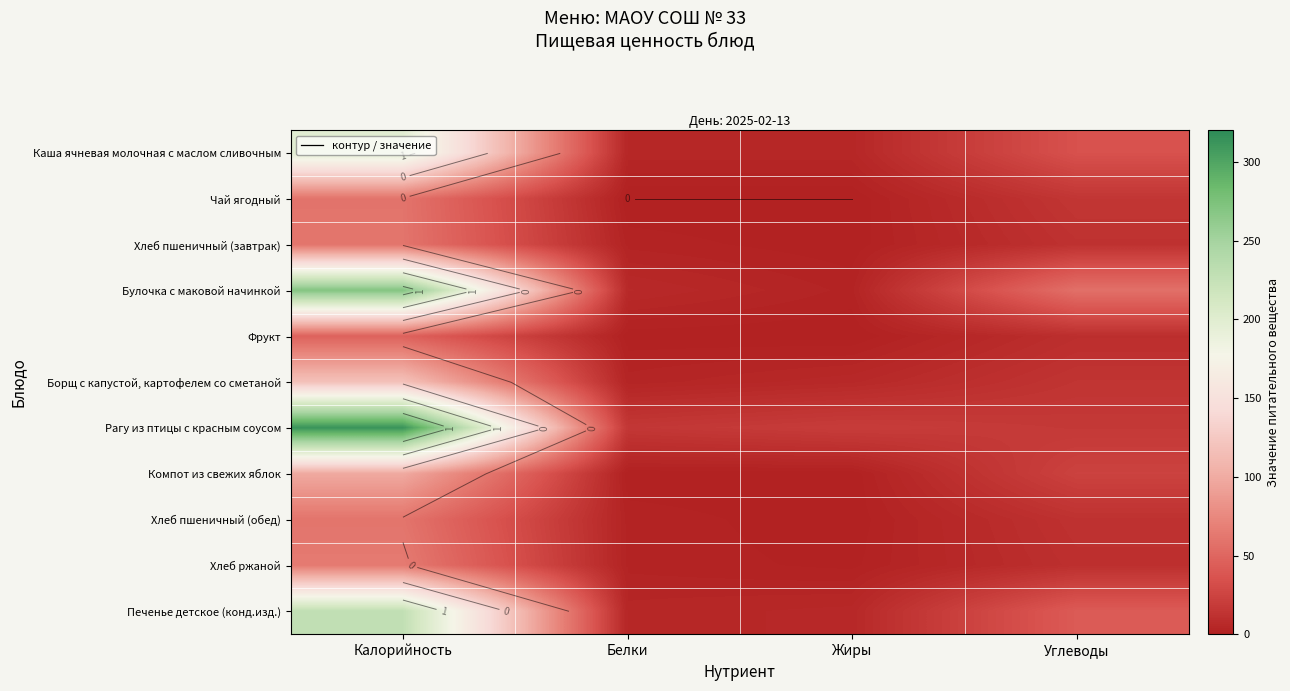

Is it true that Хлеб пшеничный (обед) equals 60.5 at Калорийность?

True